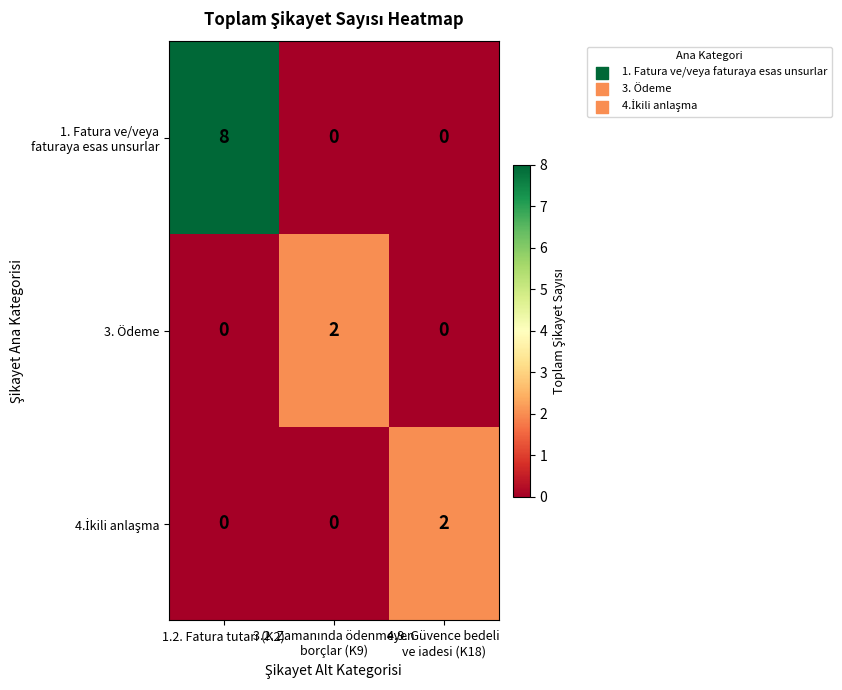

What is the greatest value displayed?

8